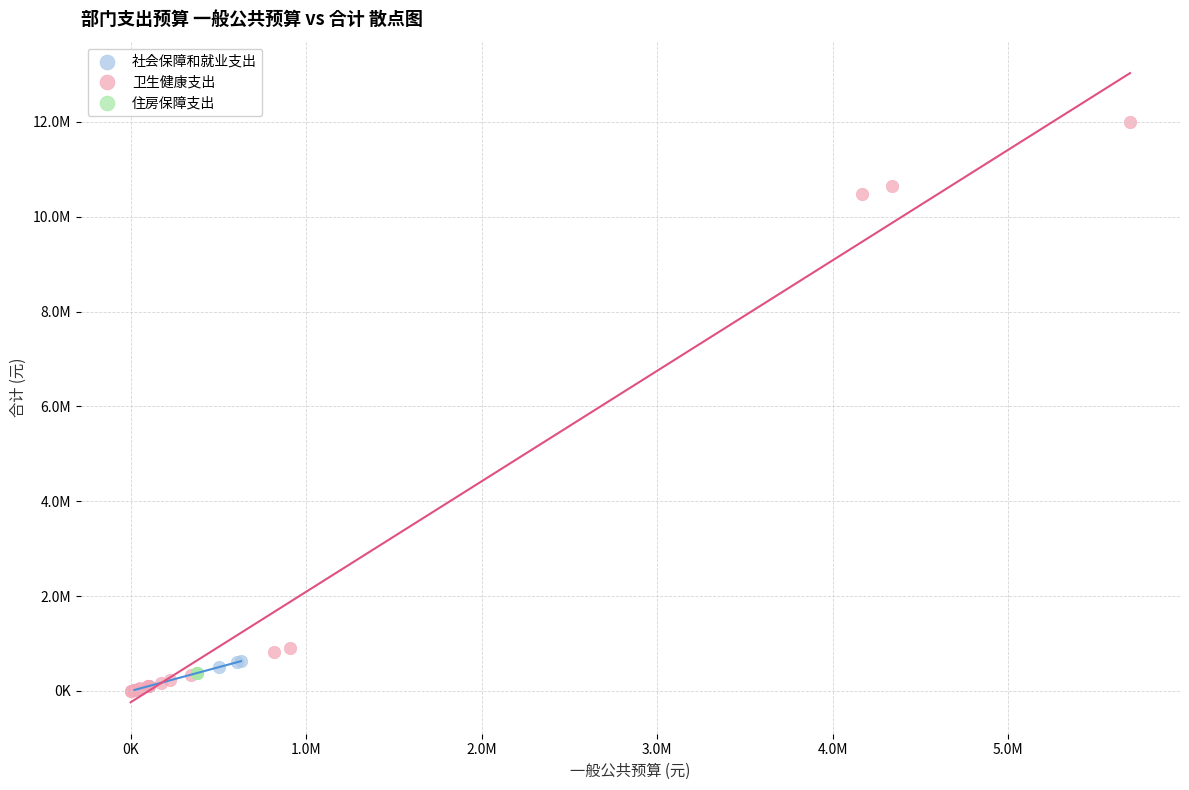

What are all the series names shown in the legend?

社会保障和就业支出, 卫生健康支出, 住房保障支出